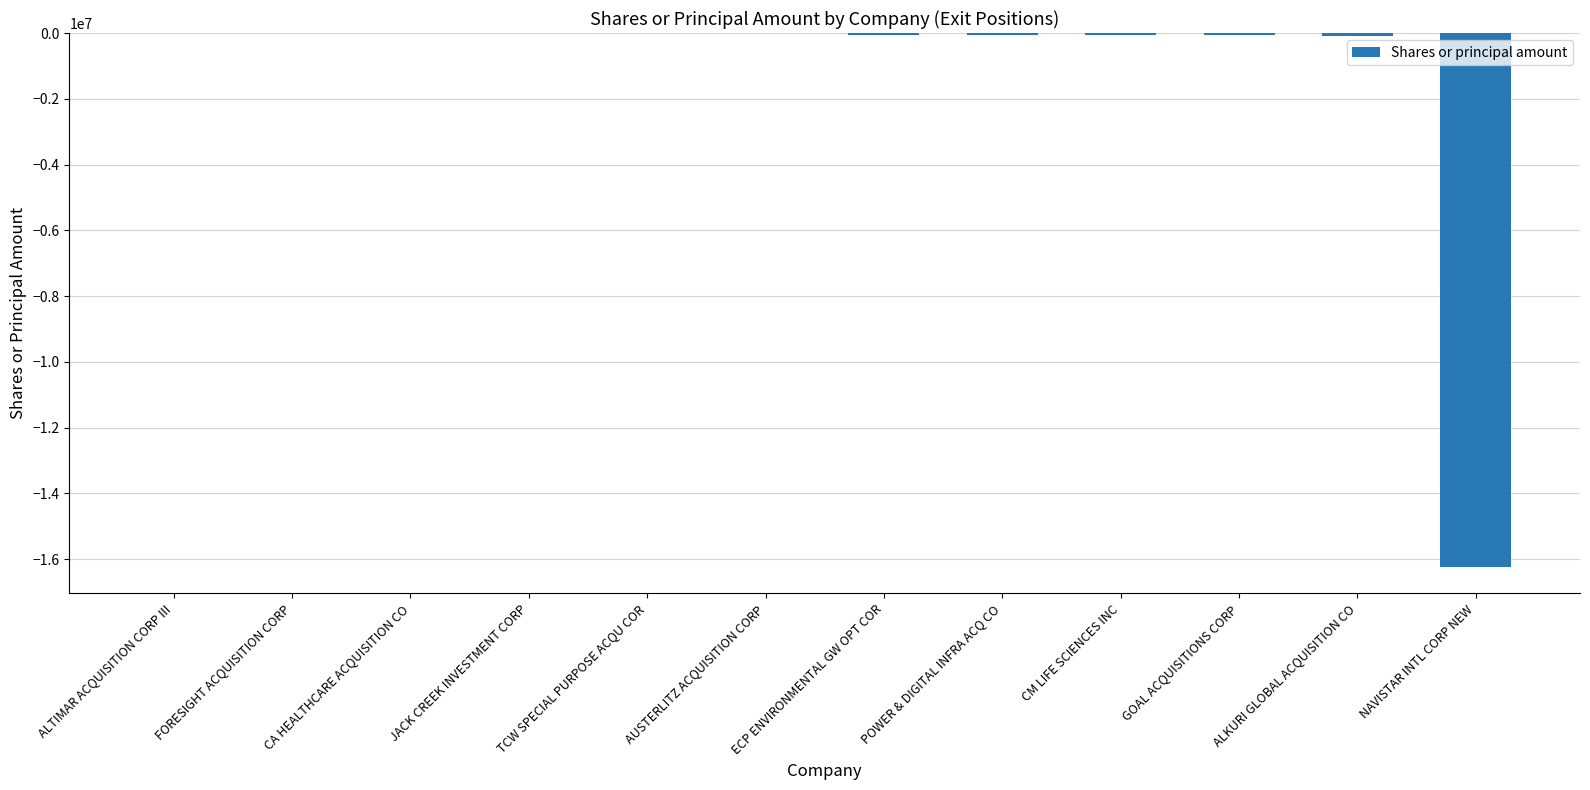

What is the sum of all values?

-16610000